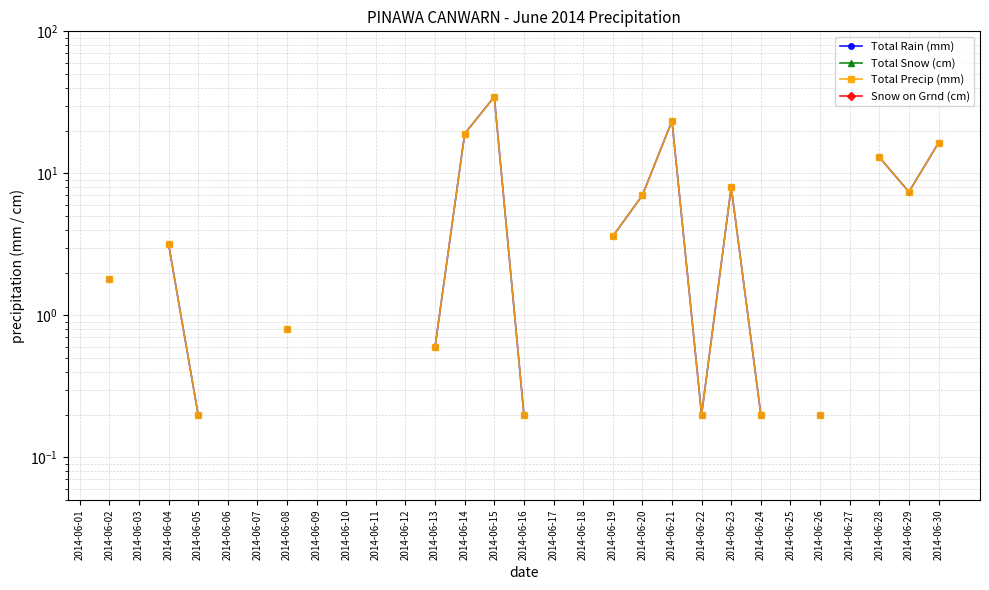

At which category does Total Precip (mm) reach its first local peak?

2014-06-15